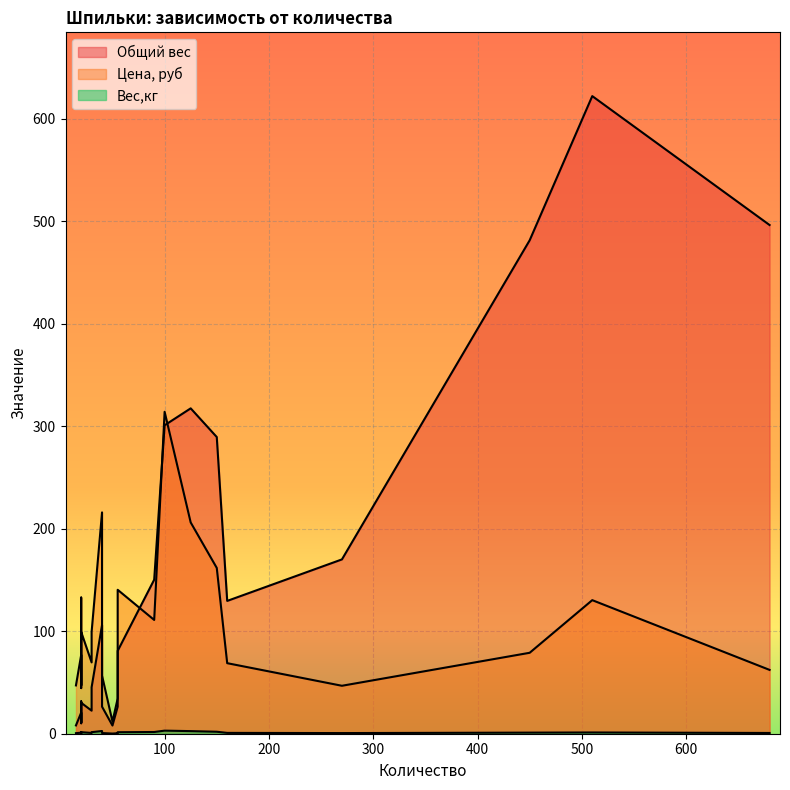

At which label does Вес,кг reach its minimum?

50